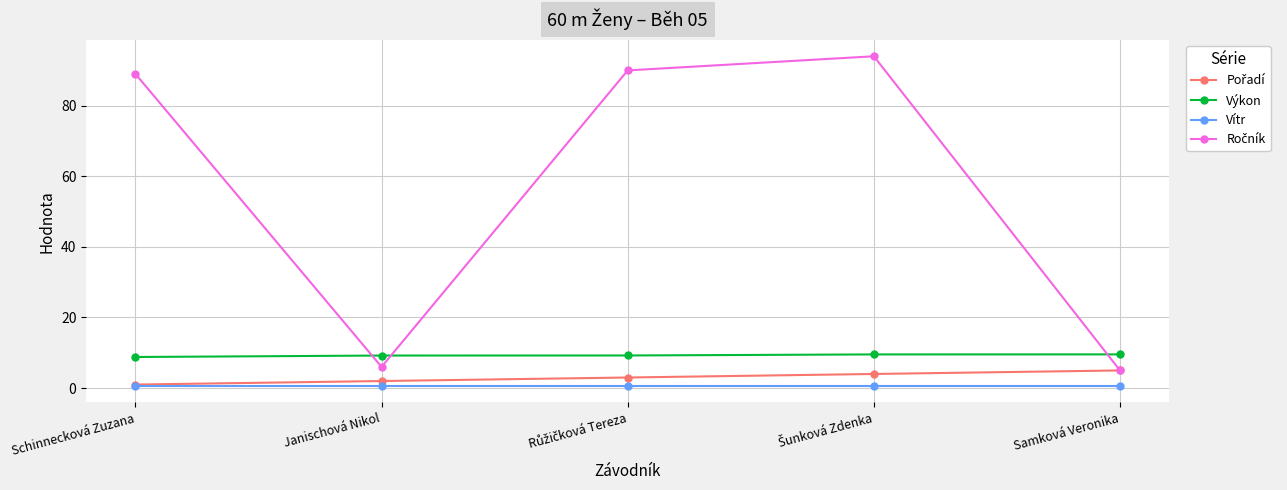

True or false: Výkon and Vítr intersect in this chart.

False